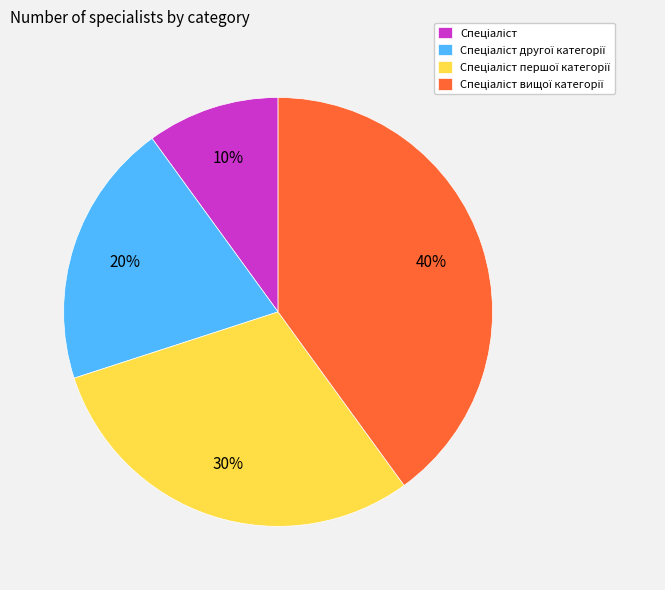

To the nearest percent, what is the difference between the largest and smallest slice percentages?

30%